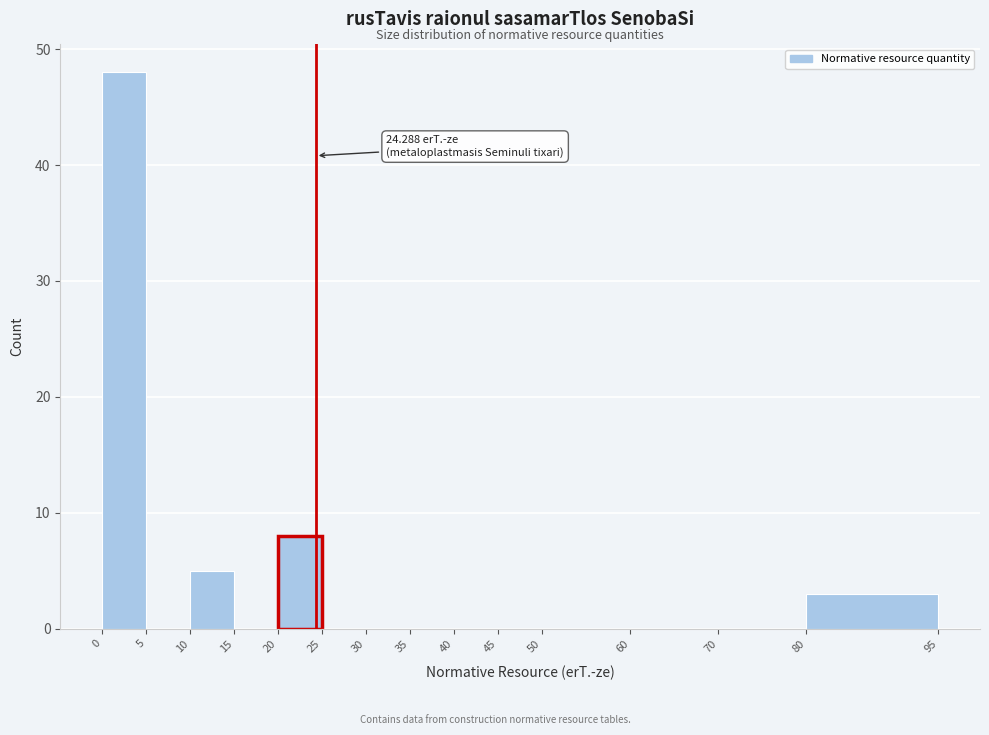

Which range on the x-axis has the tallest bar?

0 to 5